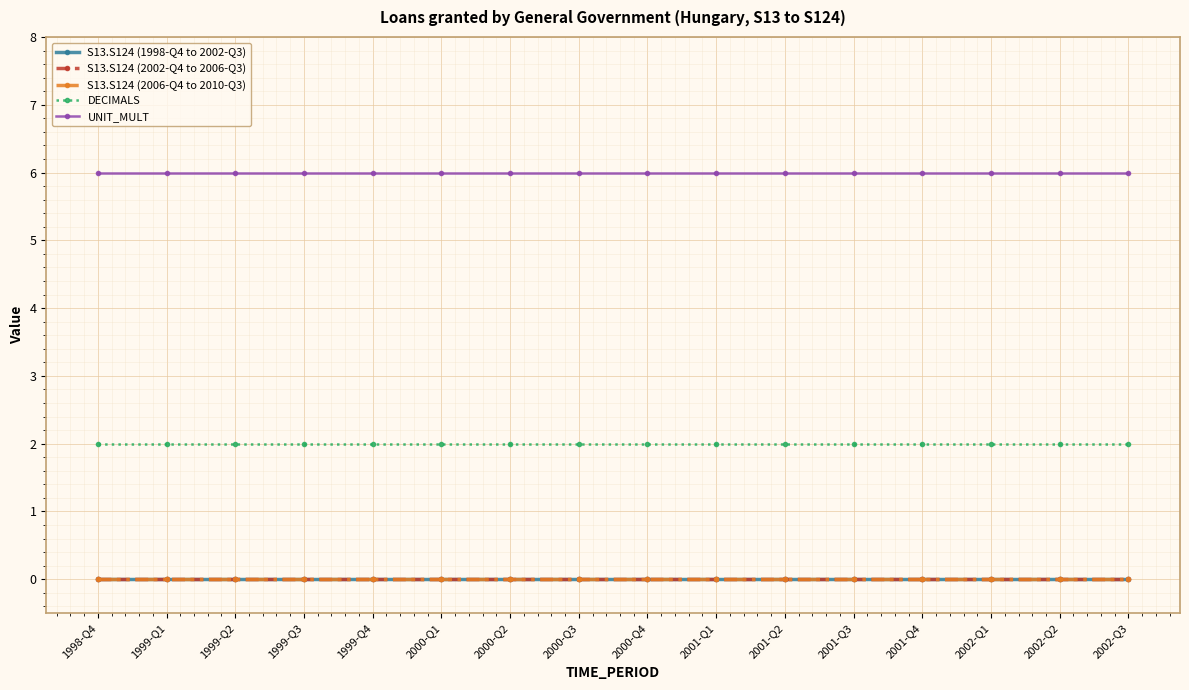

Reading left to right, list all the values displayed in this chart.

S13.S124 (1998-Q4 to 2002-Q3): 1998-Q4=0	1999-Q1=0	1999-Q2=0	1999-Q3=0	1999-Q4=0	2000-Q1=0	2000-Q2=0	2000-Q3=0	2000-Q4=0	2001-Q1=0	2001-Q2=0	2001-Q3=0	2001-Q4=0	2002-Q1=0	2002-Q2=0	2002-Q3=0
S13.S124 (2002-Q4 to 2006-Q3): 1998-Q4=0	1999-Q1=0	1999-Q2=0	1999-Q3=0	1999-Q4=0	2000-Q1=0	2000-Q2=0	2000-Q3=0	2000-Q4=0	2001-Q1=0	2001-Q2=0	2001-Q3=0	2001-Q4=0	2002-Q1=0	2002-Q2=0	2002-Q3=0
S13.S124 (2006-Q4 to 2010-Q3): 1998-Q4=0	1999-Q1=0	1999-Q2=0	1999-Q3=0	1999-Q4=0	2000-Q1=0	2000-Q2=0	2000-Q3=0	2000-Q4=0	2001-Q1=0	2001-Q2=0	2001-Q3=0	2001-Q4=0	2002-Q1=0	2002-Q2=0	2002-Q3=0
DECIMALS: 1998-Q4=2	1999-Q1=2	1999-Q2=2	1999-Q3=2	1999-Q4=2	2000-Q1=2	2000-Q2=2	2000-Q3=2	2000-Q4=2	2001-Q1=2	2001-Q2=2	2001-Q3=2	2001-Q4=2	2002-Q1=2	2002-Q2=2	2002-Q3=2
UNIT_MULT: 1998-Q4=6	1999-Q1=6	1999-Q2=6	1999-Q3=6	1999-Q4=6	2000-Q1=6	2000-Q2=6	2000-Q3=6	2000-Q4=6	2001-Q1=6	2001-Q2=6	2001-Q3=6	2001-Q4=6	2002-Q1=6	2002-Q2=6	2002-Q3=6